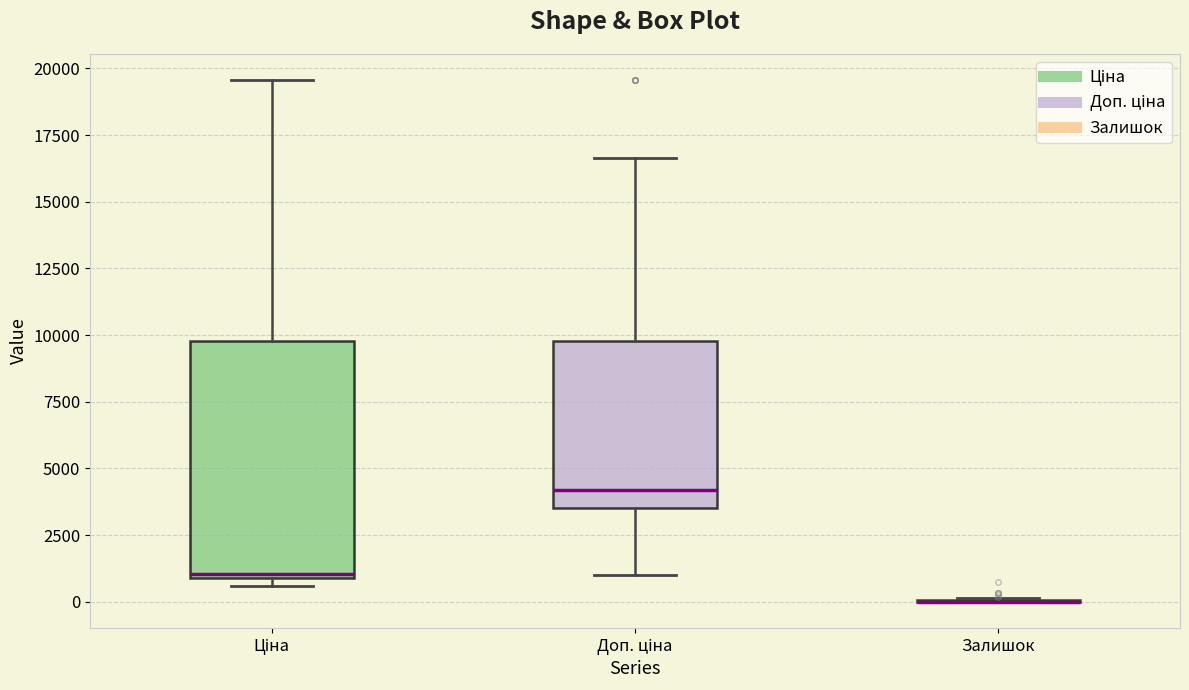

Reading left to right, read every box against the y-axis: the position of its median line, the range the box covers, and the ends of its whiskers. The values are not printed on the chart, so give them approximately, as read against the axis.

Ціна: median 1000 (just above the box's lower edge), box 1000 to 10000, whiskers 500 to 19500
Доп. ціна: median 4000, box 3500 to 10000, whiskers 1000 to 16500
Залишок: box collapsed to a line at 0, whiskers 0 to 0